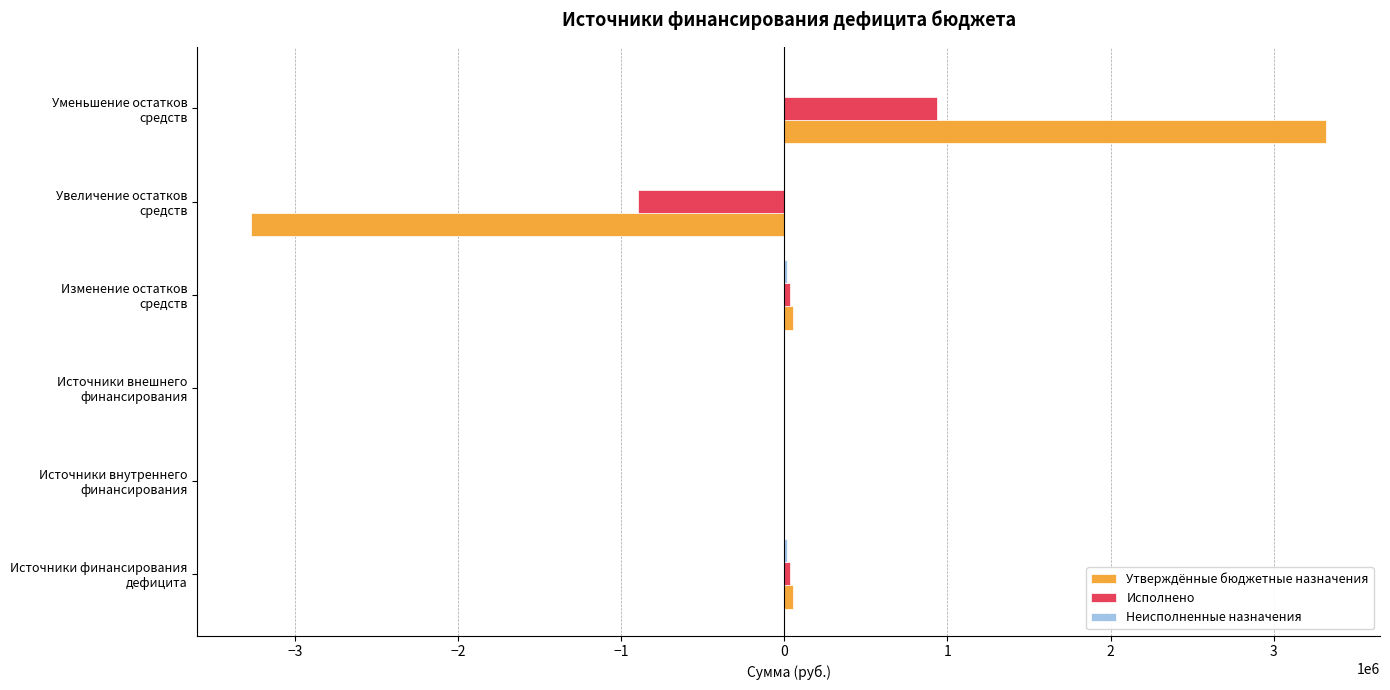

Which series has the widest spread of values?

Утверждённые бюджетные назначения